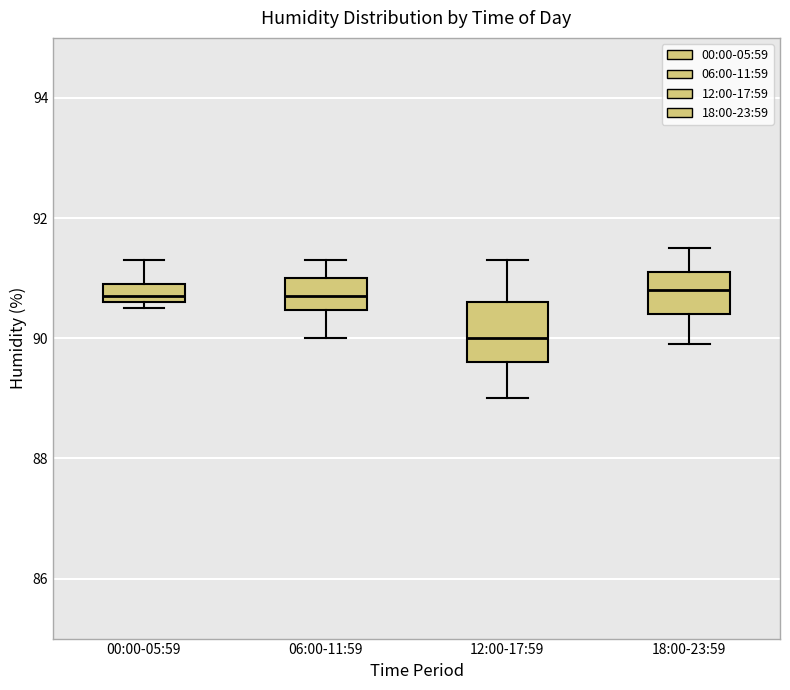

Reading left to right, read every box against the y-axis: the position of its median line, the range the box covers, and the ends of its whiskers. The values are not printed on the chart, so give them approximately, as read against the axis.

00:00-05:59: median 90.8, box 90.6 to 91.0, whiskers 90.6 (just below the box's lower edge) to 91.4
06:00-11:59: median 90.8, box 90.4 to 91.0, whiskers 90.0 to 91.4
12:00-17:59: median 90.0, box 89.6 to 90.6, whiskers 89.0 to 91.4
18:00-23:59: median 90.8, box 90.4 to 91.2, whiskers 90.0 to 91.6